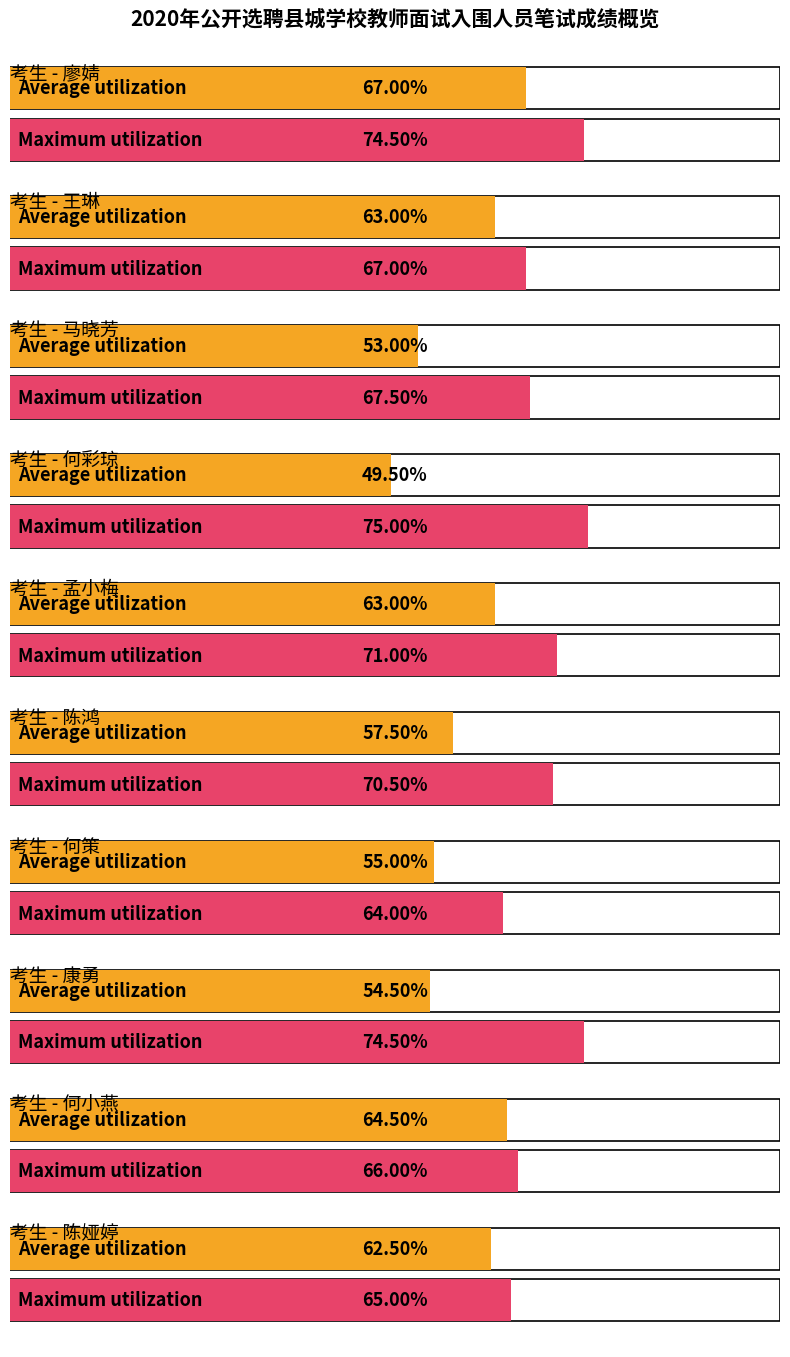

Which category has the lowest value in the Maximum utilization series?

何策